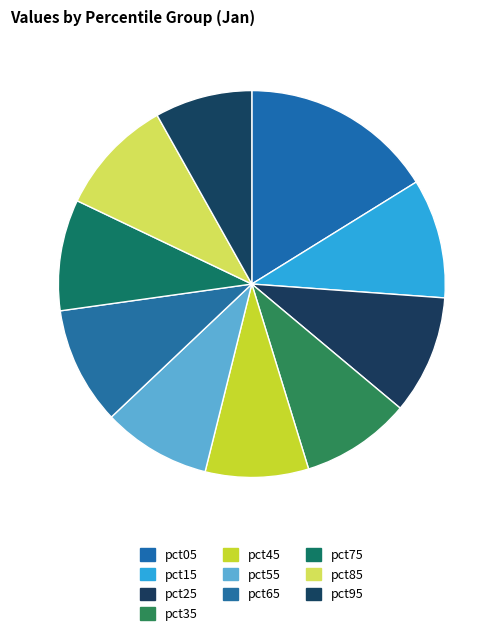

Count the number of slices in the pie.

10